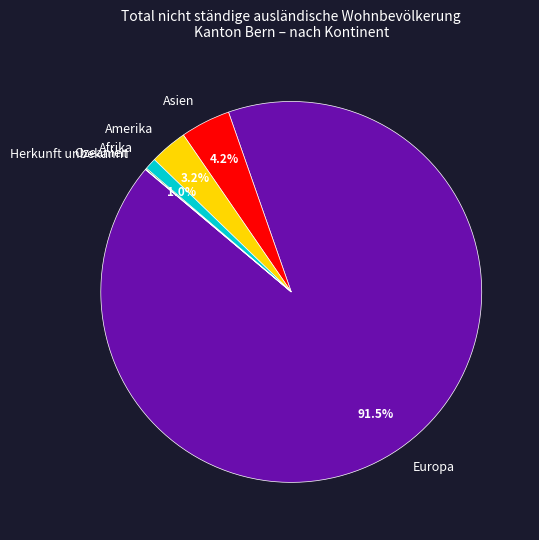

Which category has the biggest portion of the pie?

Europa